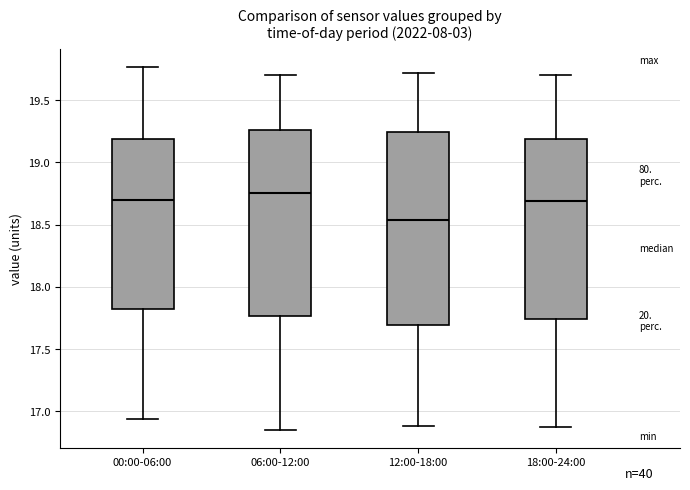

Reading left to right, read every box against the y-axis: the position of its median line, the range the box covers, and the ends of its whiskers. The values are not printed on the chart, so give them approximately, as read against the axis.

00:00-06:00: median 18.70, box 17.80 to 19.20, whiskers 16.95 to 19.75
06:00-12:00: median 18.75, box 17.75 to 19.25, whiskers 16.85 to 19.70
12:00-18:00: median 18.55, box 17.70 to 19.25, whiskers 16.90 to 19.70
18:00-24:00: median 18.70, box 17.75 to 19.20, whiskers 16.85 to 19.70